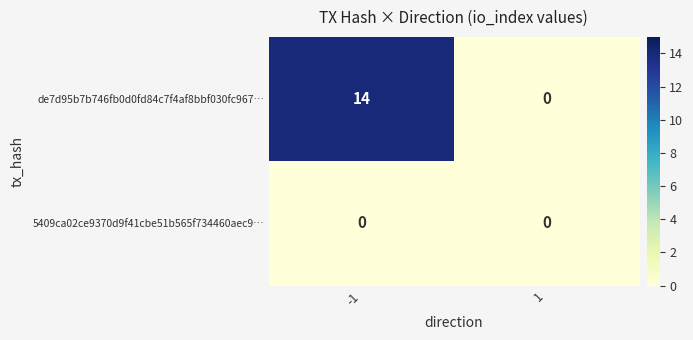

At which category is the sum across all series the highest?

-1